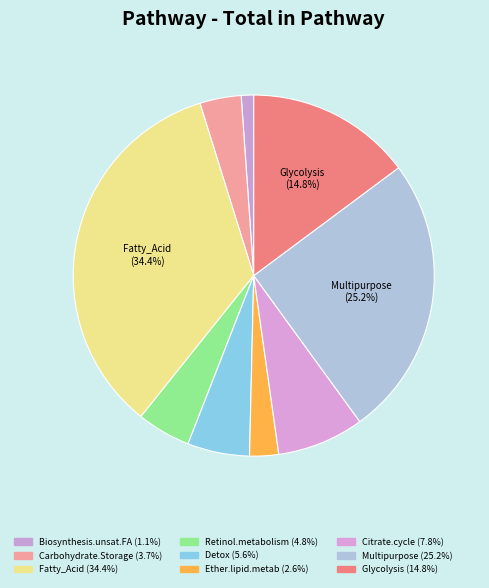

How many segments does this pie chart have?

9